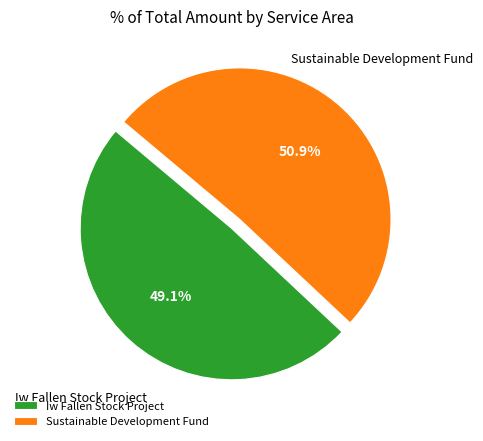

Which slice is the largest?

Sustainable Development Fund